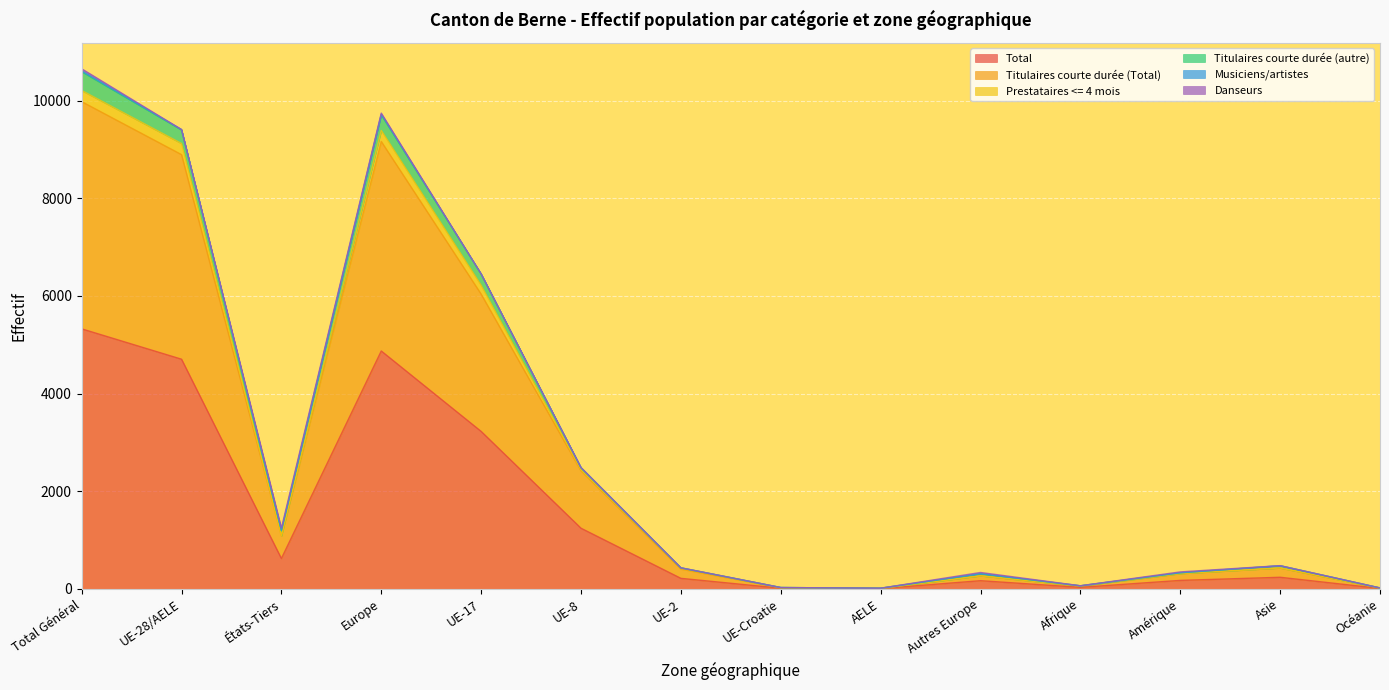

At which label is Total closest to 2666?

UE-17